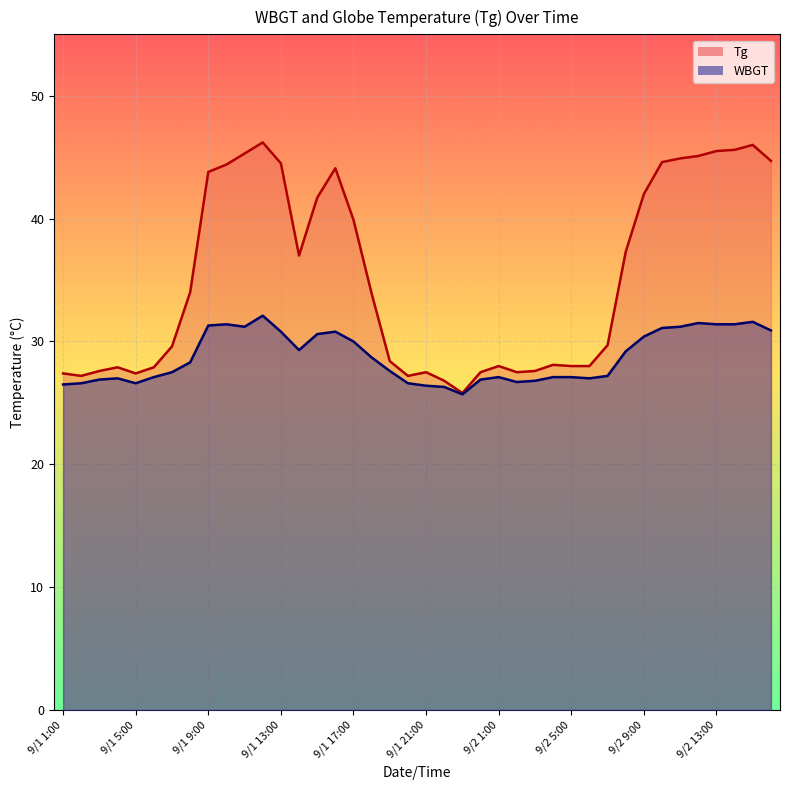

How many distinct data groups are displayed?

2